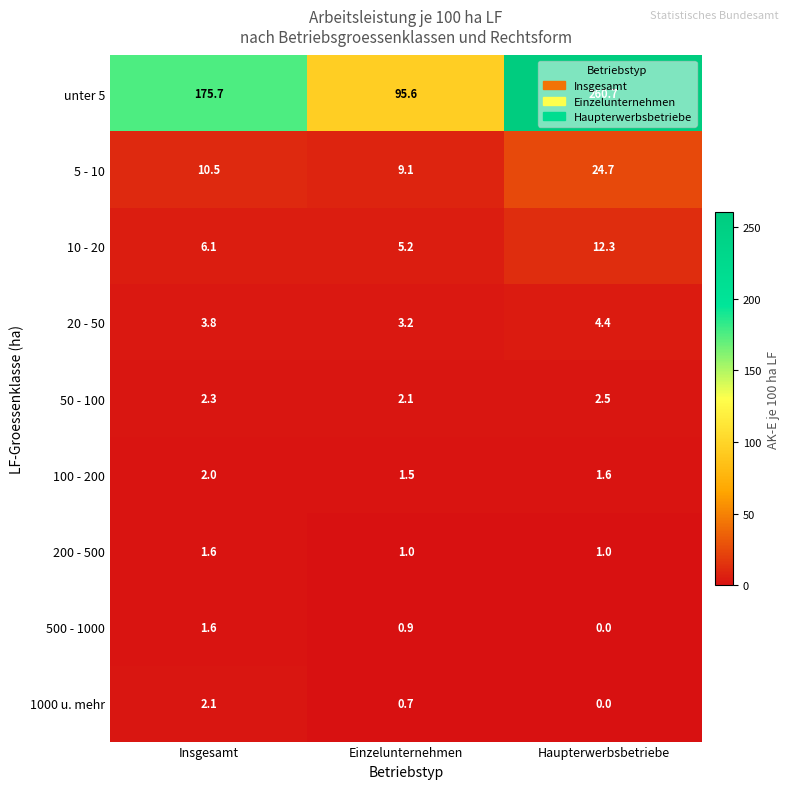

What is the difference between the highest and lowest values at Insgesamt?

174.1